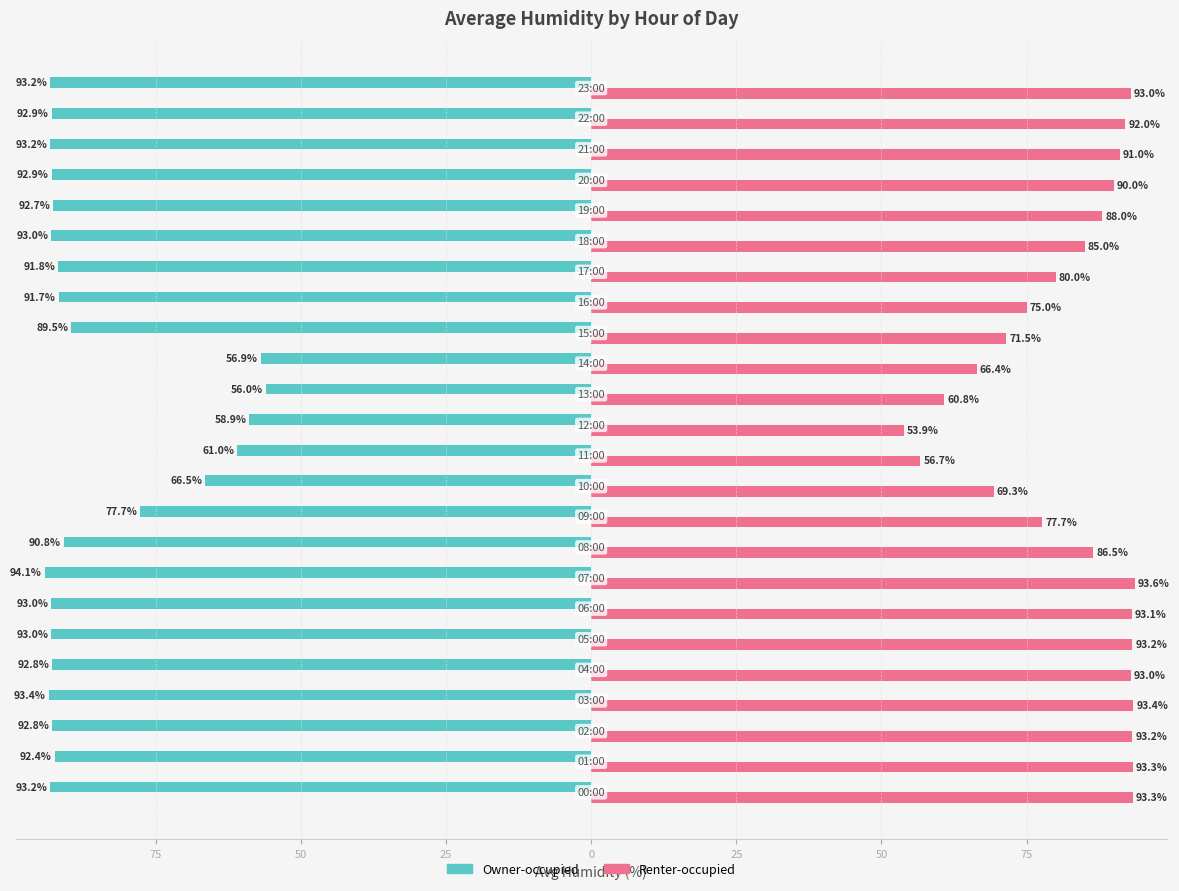

What is the value of the Owner-occupied bar at the 16th from the left?

-89.5